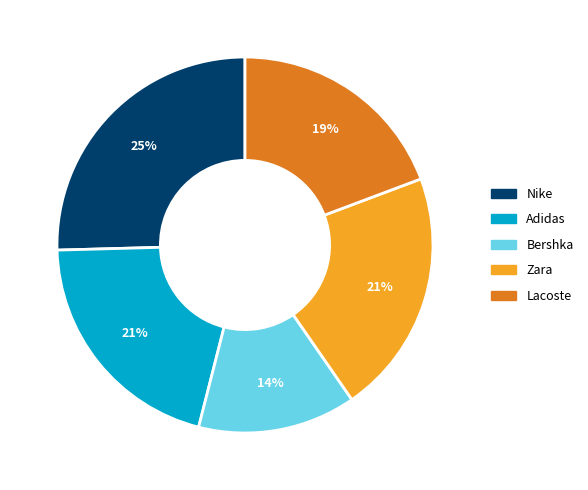

To the nearest percent, what is the average slice percentage?

20%